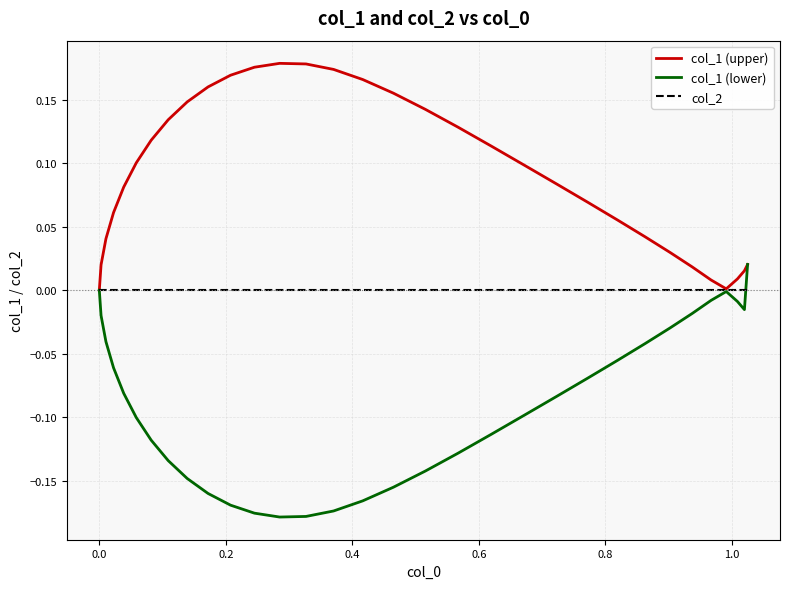

Which series has the largest total across all categories?

col_1 (upper)